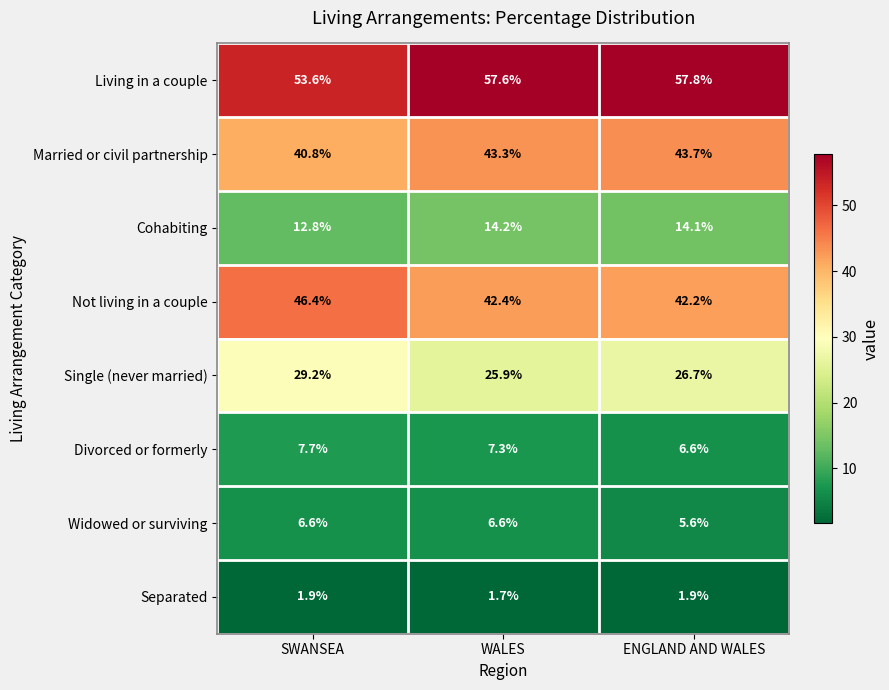

Which series changed the most between WALES and ENGLAND AND WALES?

Widowed or surviving